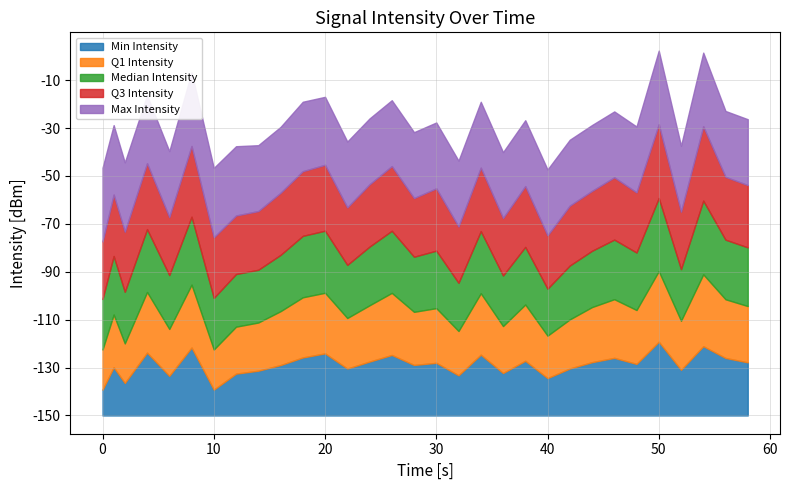

True or false: Q1 Intensity has more than 1 interior local peaks.

True